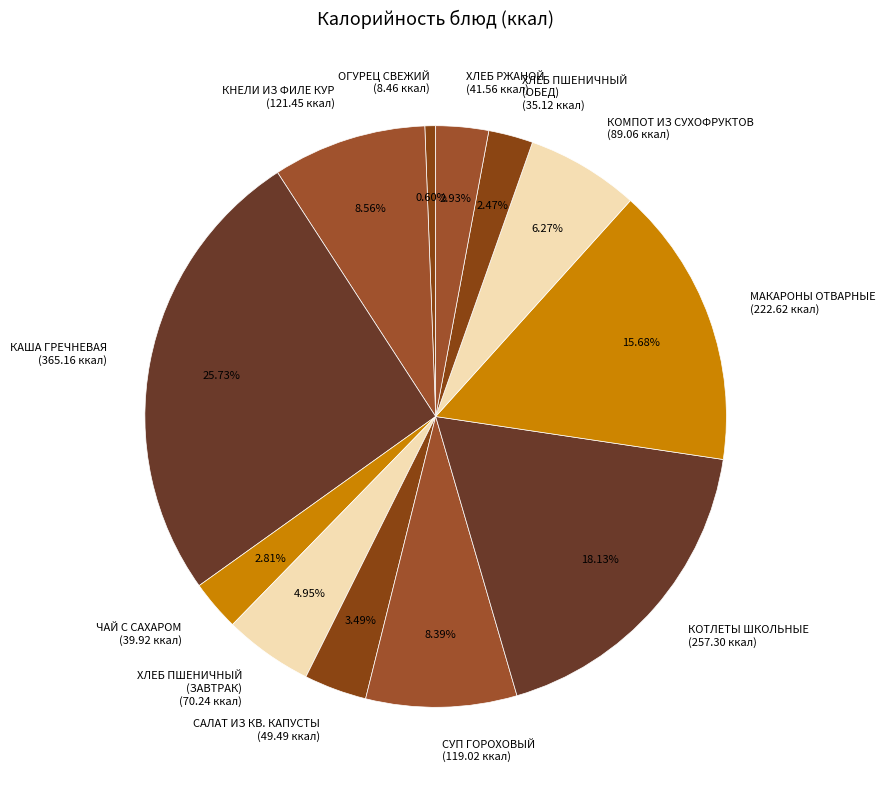

Do КАША ГРЕЧНЕВАЯ (365.16 ккал) and КОМПОТ ИЗ СУХОФРУКТОВ (89.06 ккал) together represent more than half of the pie?

No